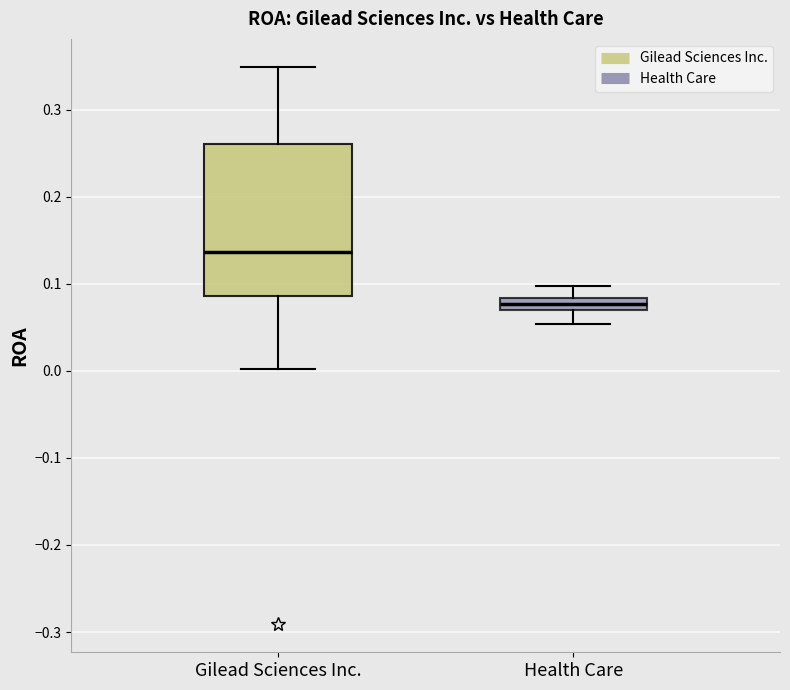

Where does the upper whisker of the box for Health Care end on the y-axis? The values are not printed on the chart, so give them approximately, as read against the axis.

0.10